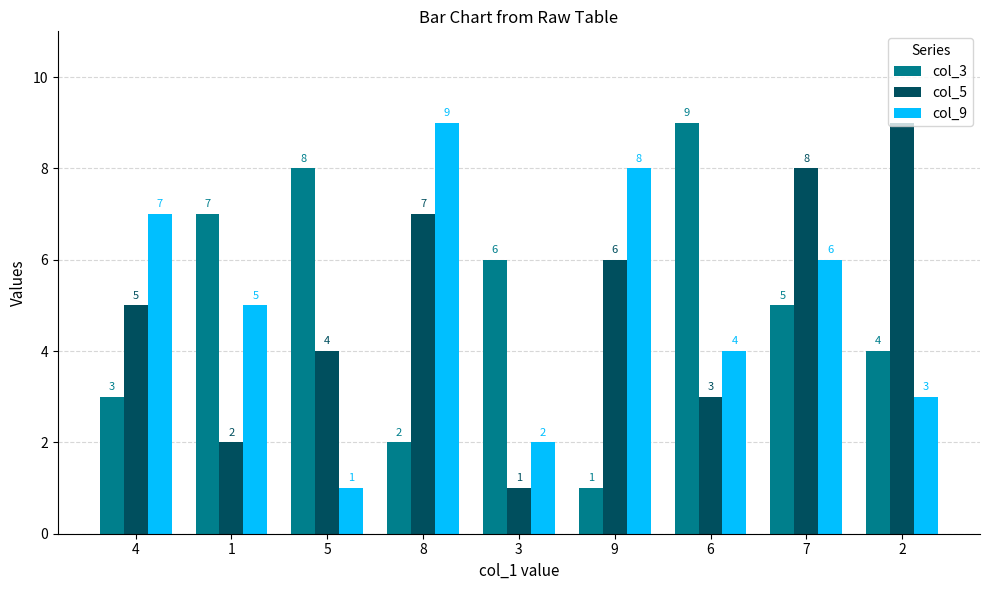

Which series changed the most between 1 and 5?

col_9